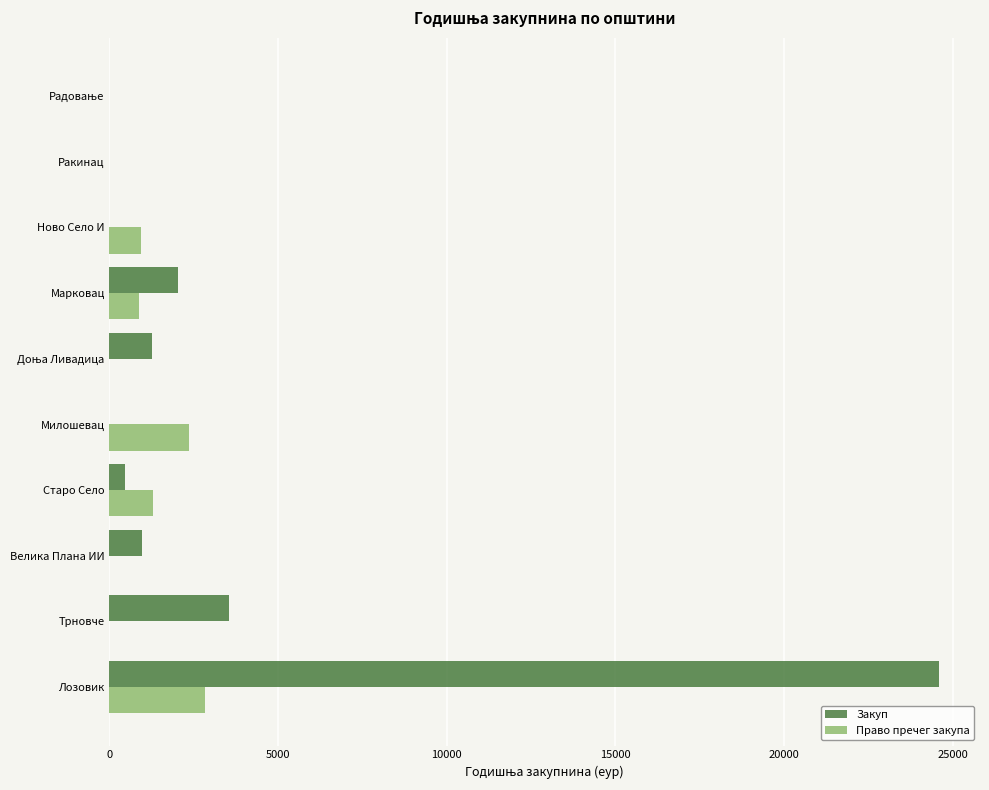

The value of Закуп at Велика Плана ИИ is 958.6. True or false?

True